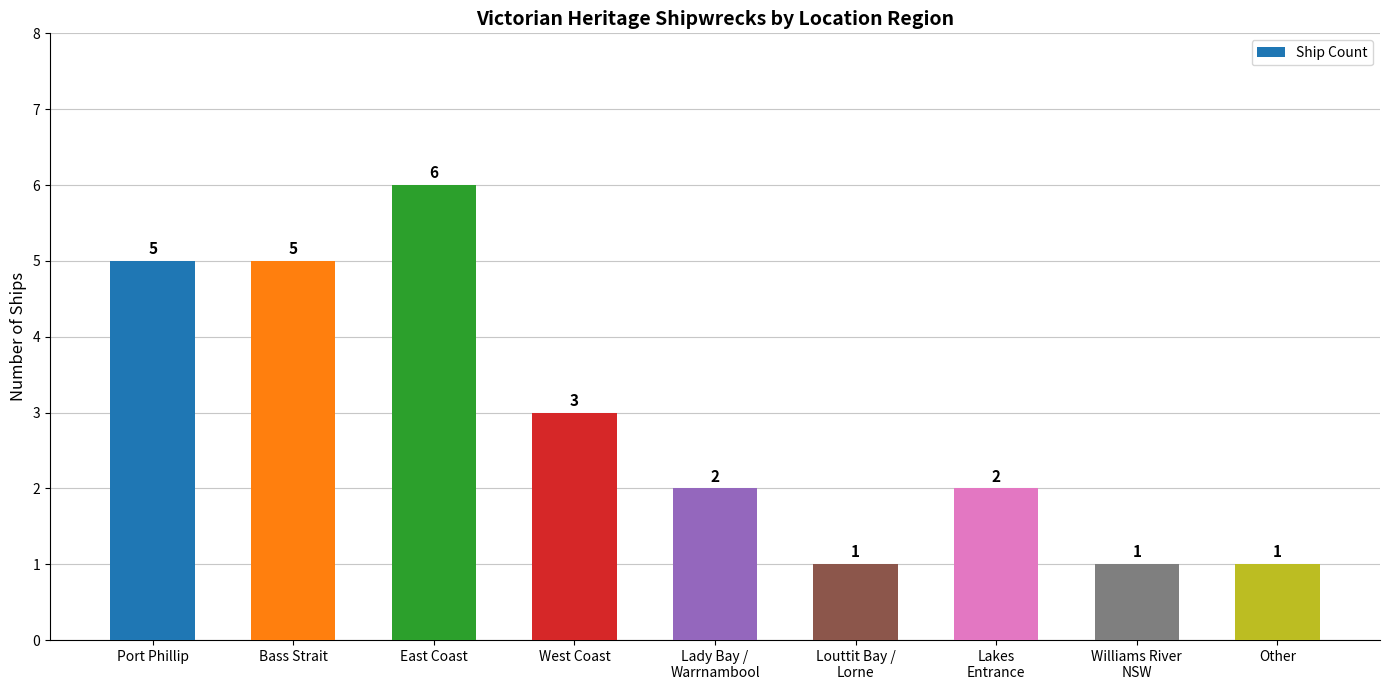

Is it true that the value at Louttit Bay /
Lorne is 1?

True